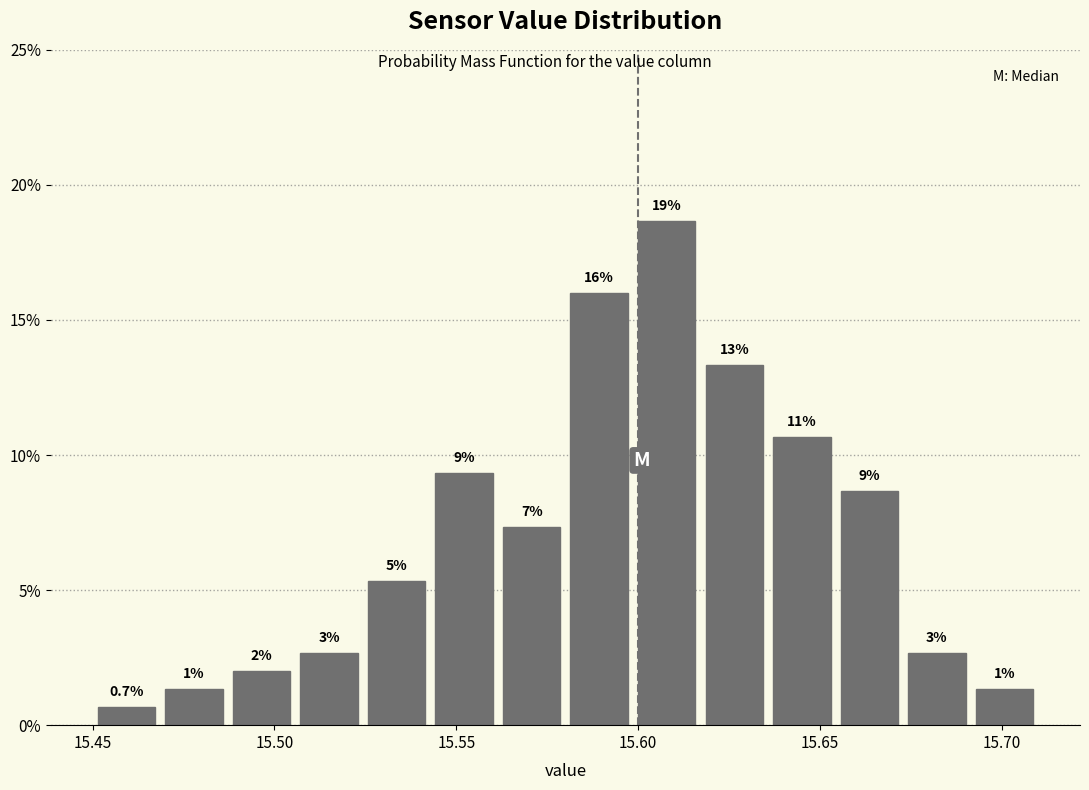

Around what value on the x-axis is the tallest bar? Give the approximate position of its centre, as read against the axis.

15.610